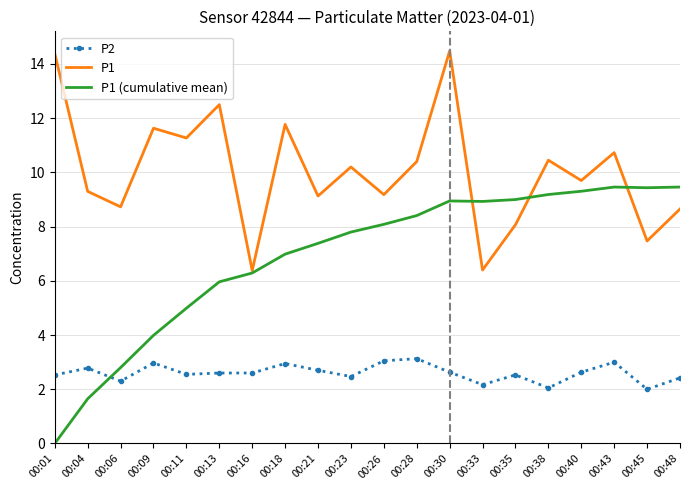

What are all the series names shown in the legend?

P2, P1, P1 (cumulative mean)